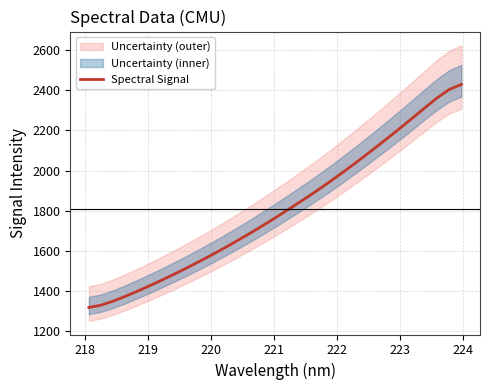

What is the highest value of the Spectral Signal series?

2428.1